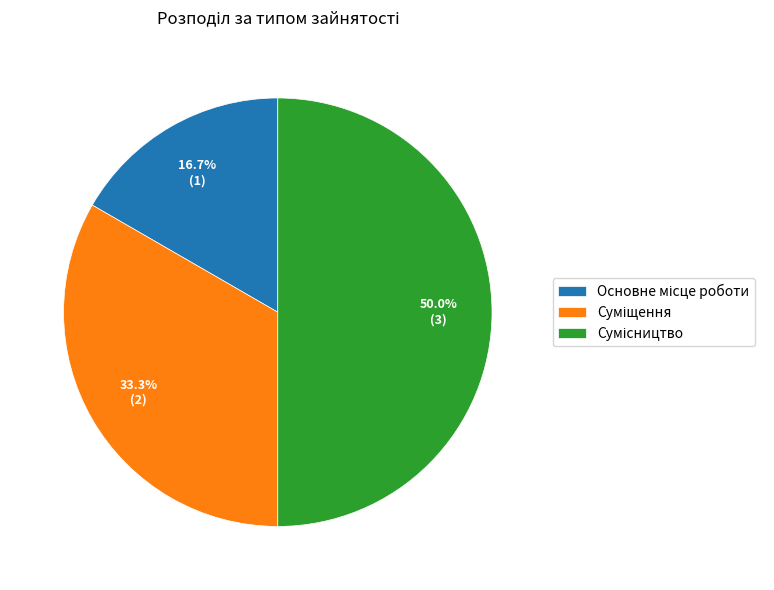

What is the change in value from Суміщення to Сумісництво?

+1